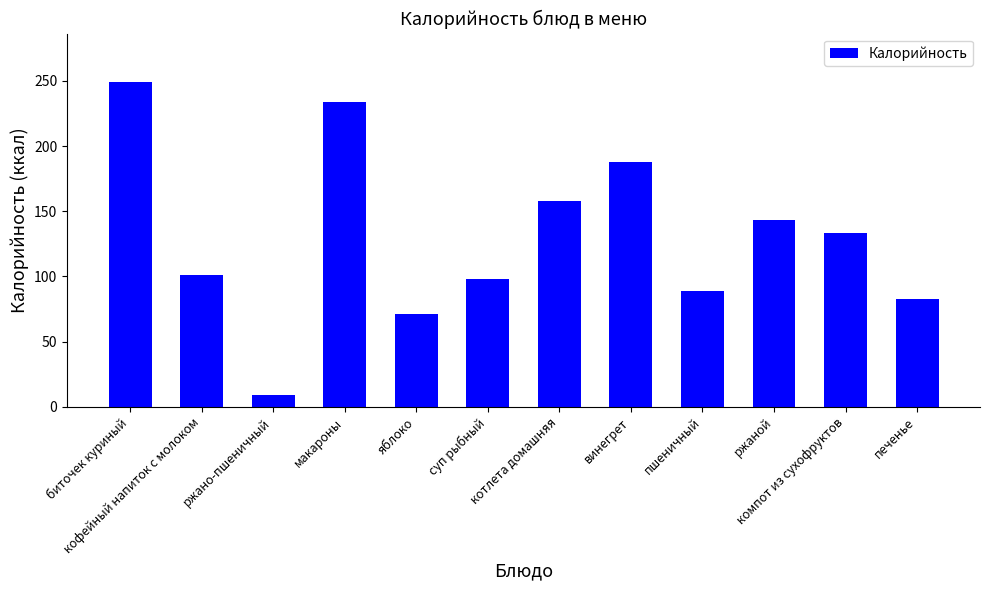

Reading left to right, what are all the values shown in this chart?

249.0	101.0	9.2	234.0	71.0	98.0	158.0	188.0	89.0	143.0	133.0	83.0